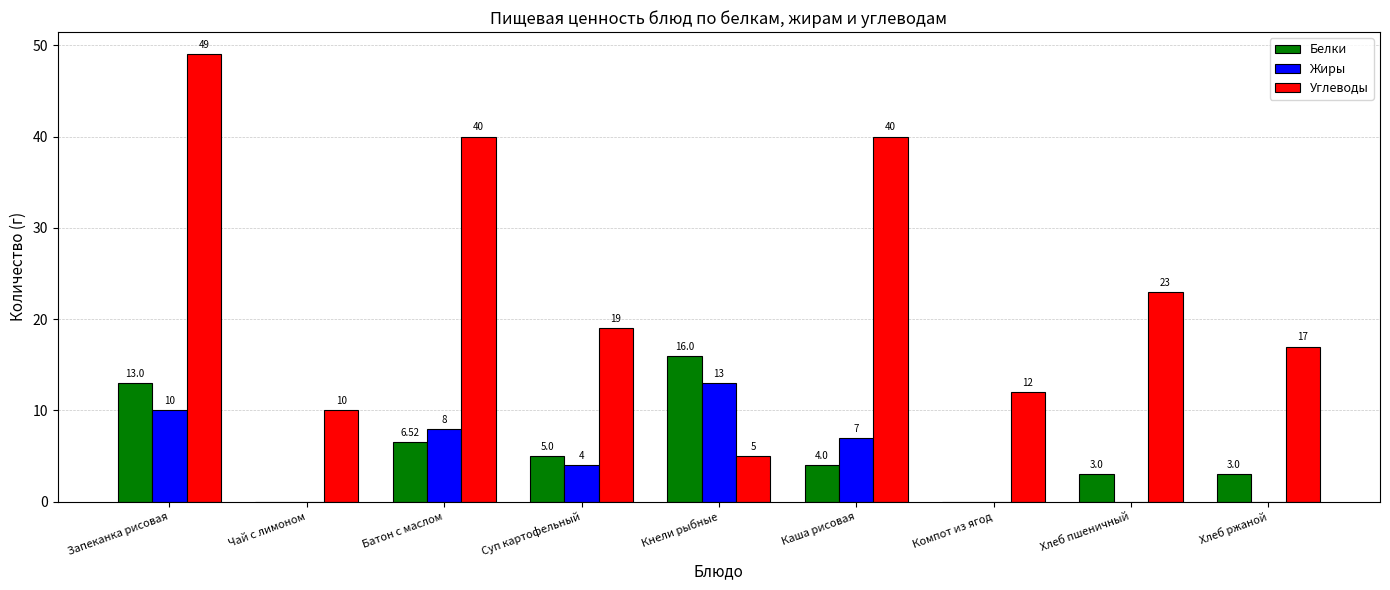

Count the number of data series in this chart.

3